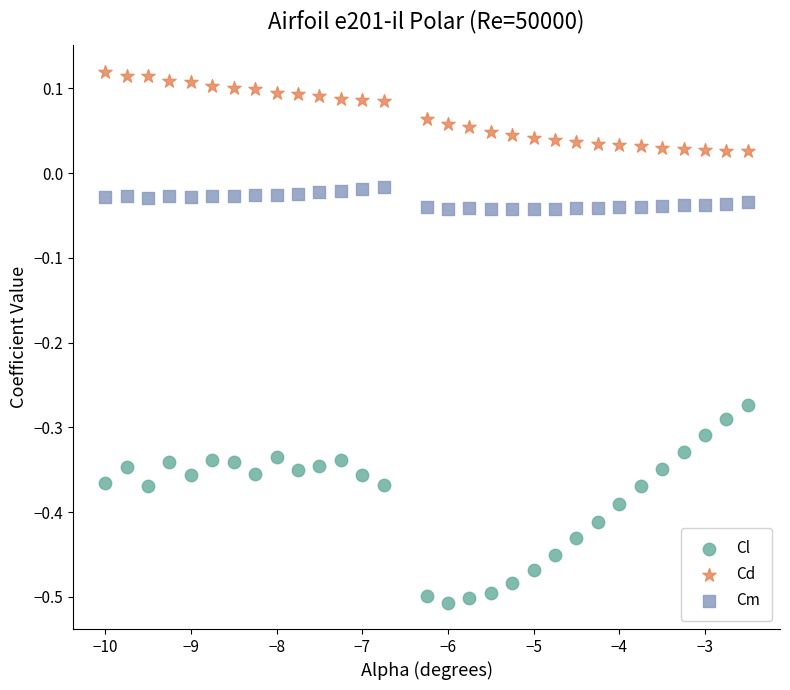

Which series has the widest spread of Y values?

Cl